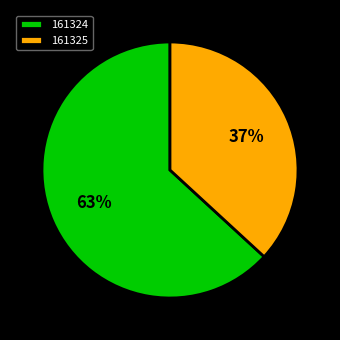

Is it true that 161325 is 30% of the pie?

False